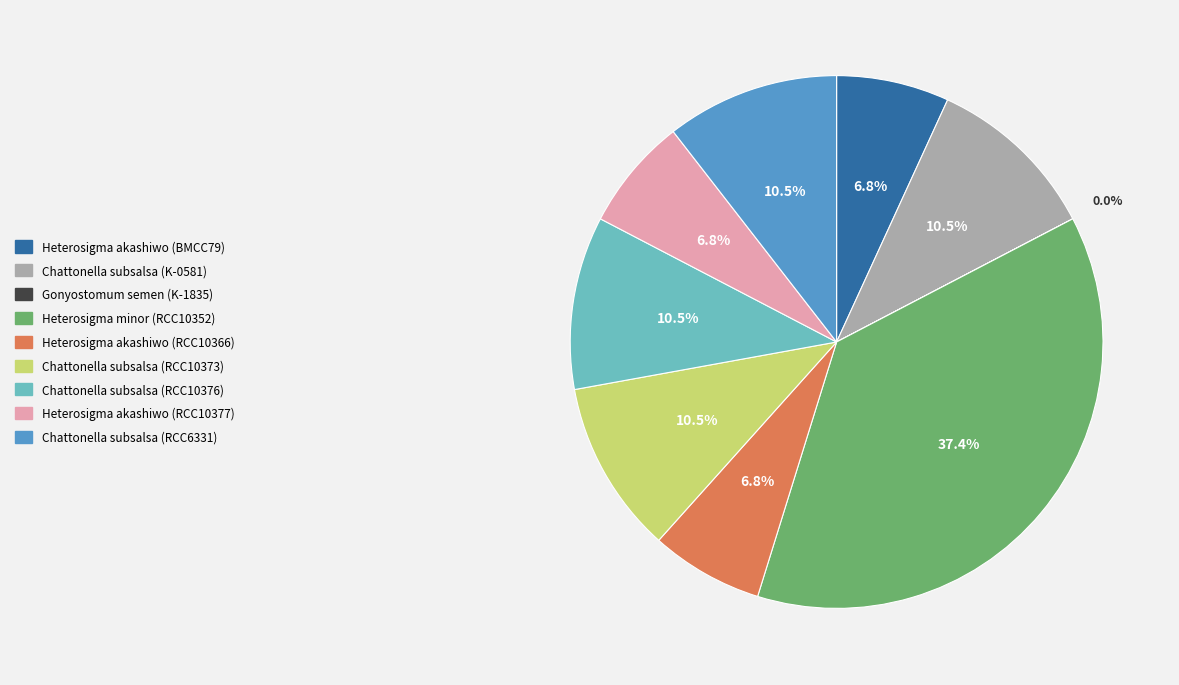

Does Heterosigma akashiwo (BMCC79) account for over 50% of the chart?

No